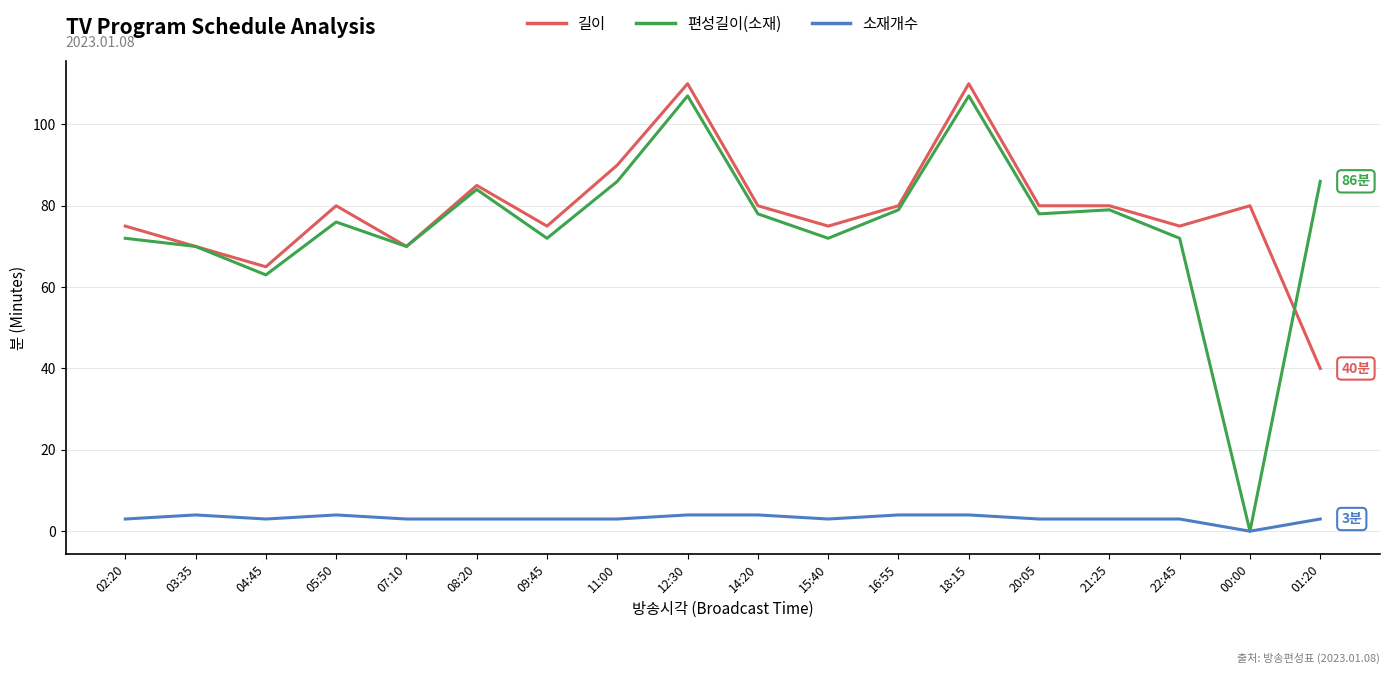

Reading left to right, transcribe all the data shown in this chart.

길이: 02:20=75	03:35=70	04:45=65	05:50=80	07:10=70	08:20=85	09:45=75	11:00=90	12:30=110	14:20=80	15:40=75	16:55=80	18:15=110	20:05=80	21:25=80	22:45=75	00:00=80	01:20=40
편성길이(소재): 02:20=72	03:35=70	04:45=63	05:50=76	07:10=70	08:20=84	09:45=72	11:00=86	12:30=107	14:20=78	15:40=72	16:55=79	18:15=107	20:05=78	21:25=79	22:45=72	00:00=0	01:20=86
소재개수: 02:20=3	03:35=4	04:45=3	05:50=4	07:10=3	08:20=3	09:45=3	11:00=3	12:30=4	14:20=4	15:40=3	16:55=4	18:15=4	20:05=3	21:25=3	22:45=3	00:00=0	01:20=3